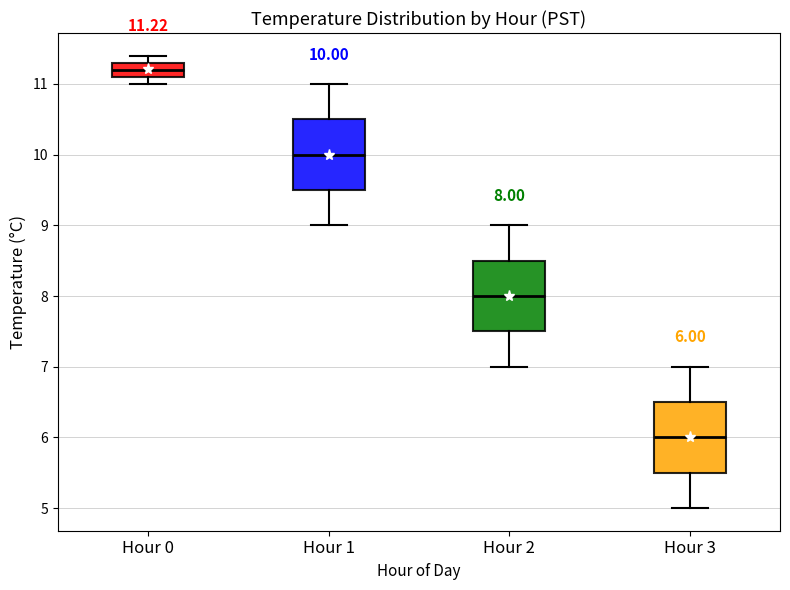

Which box's median line is the lowest?

Hour 3